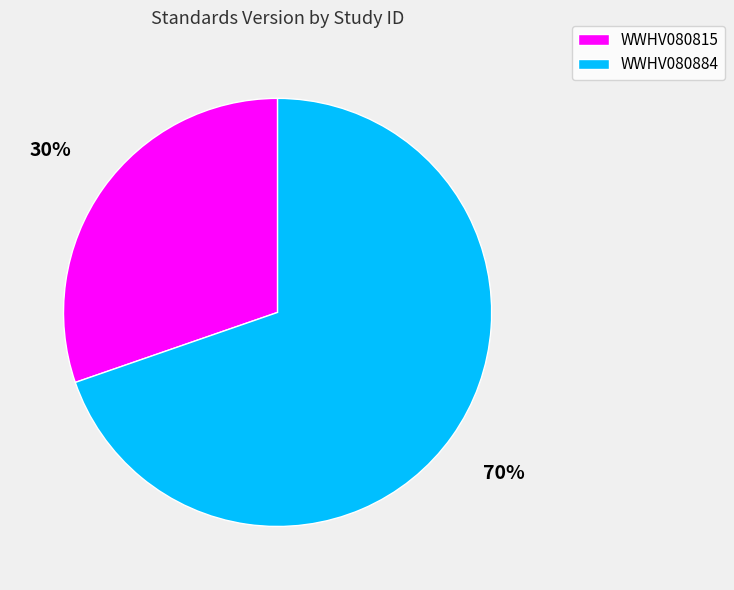

How many slices are in this pie chart?

2